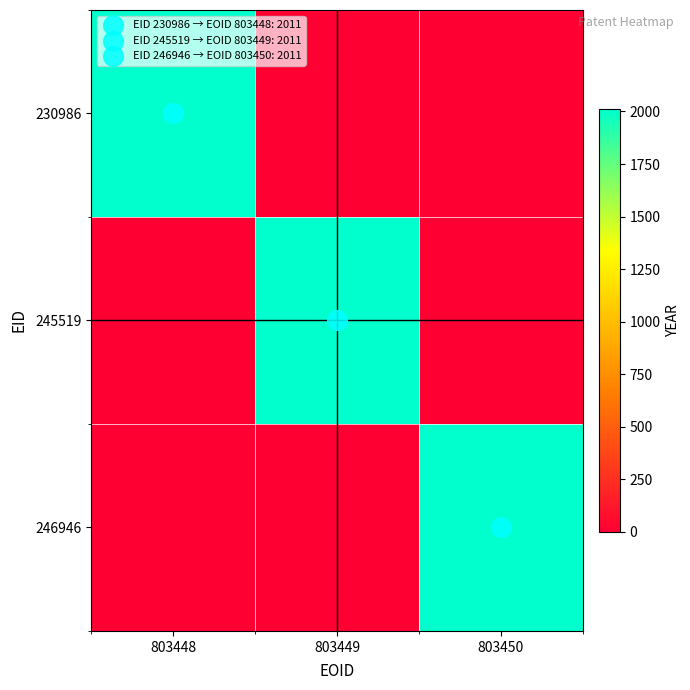

Reading left to right, extract all data points from this chart.

230986: 803448=2011	803449=0	803450=0
245519: 803448=0	803449=2011	803450=0
246946: 803448=0	803449=0	803450=2011